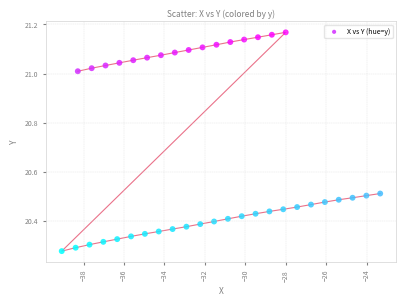

What is the range of X values (max minus min)?

15.8